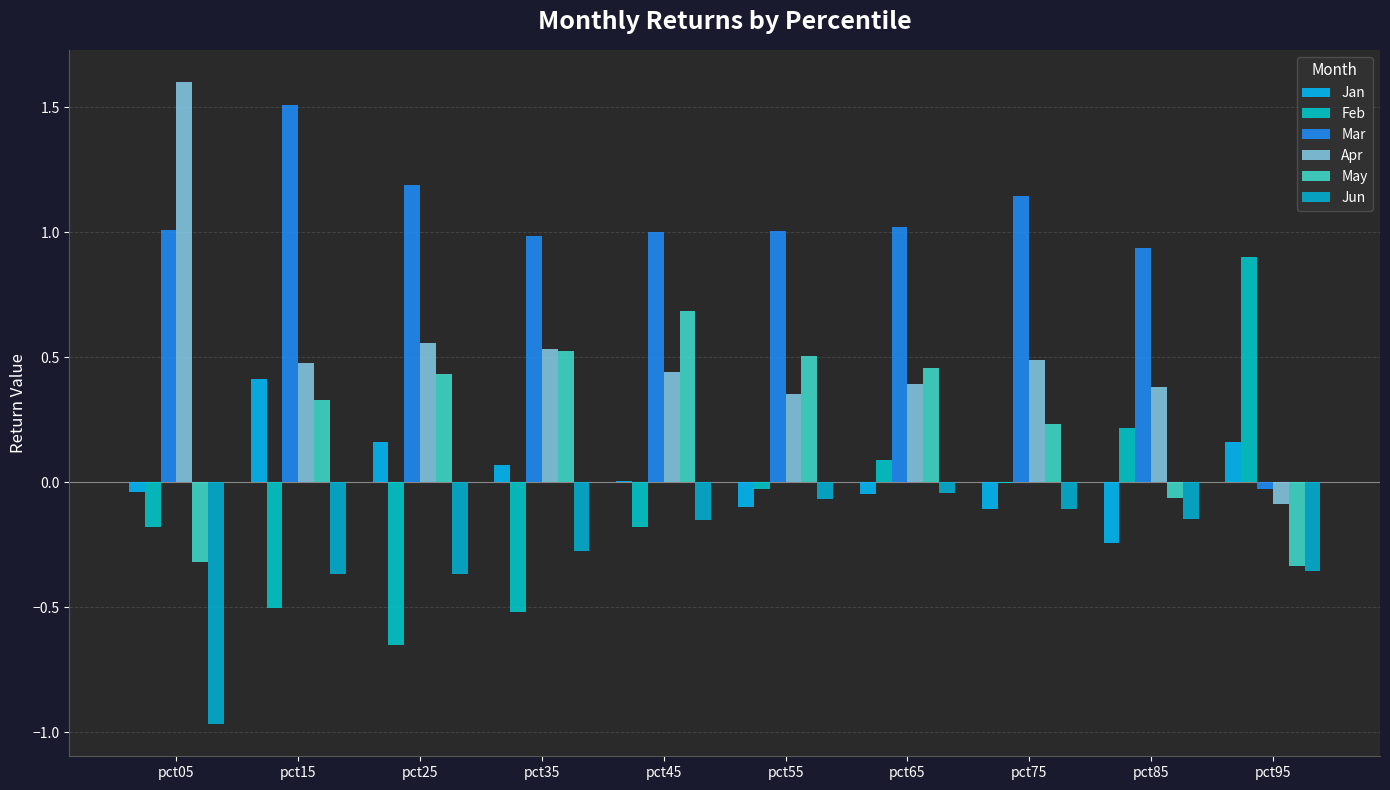

What is the average value of the Feb series?

-0.1